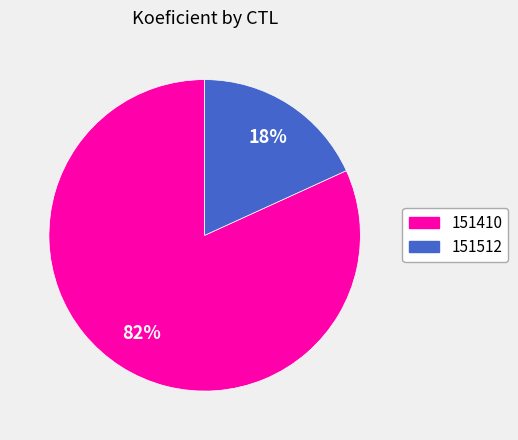

Rank the categories by value from lowest to highest.

151512, 151410